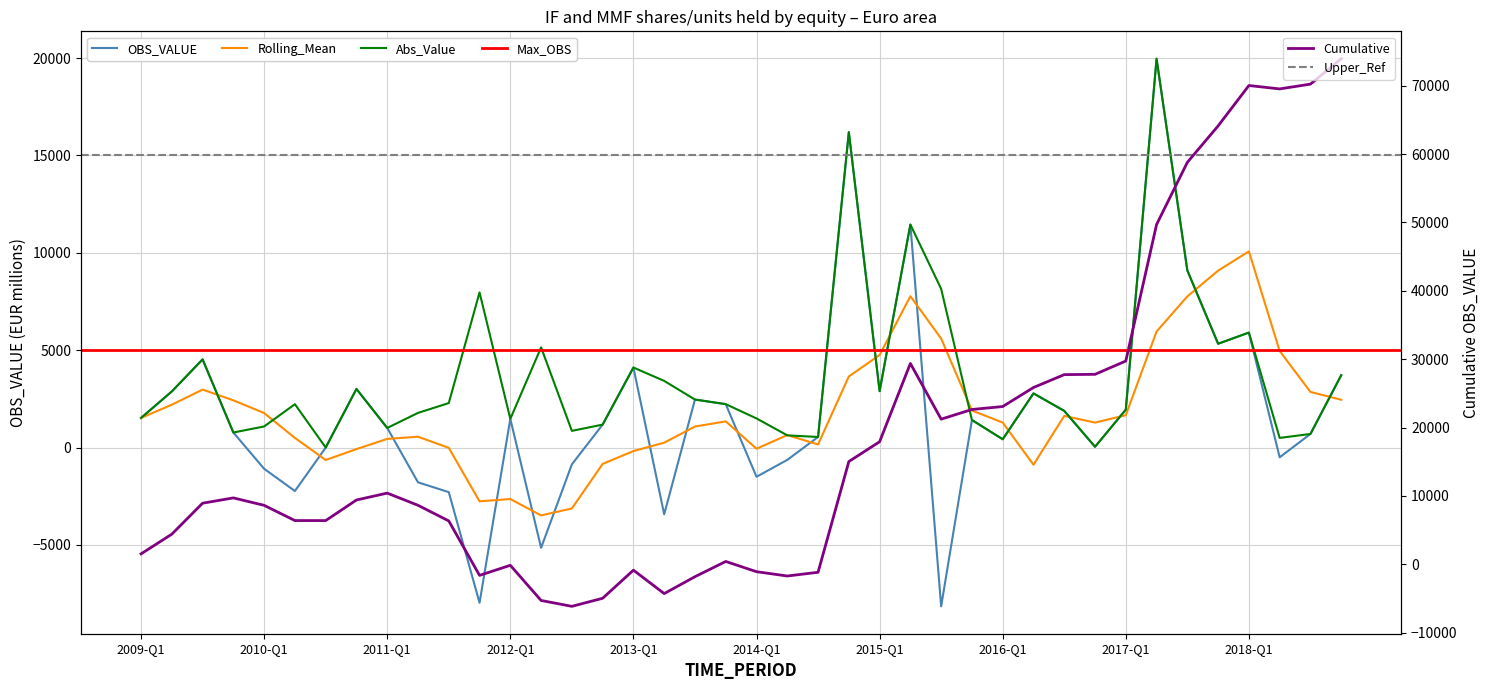

Is this an area chart (filled region under the line)?

No